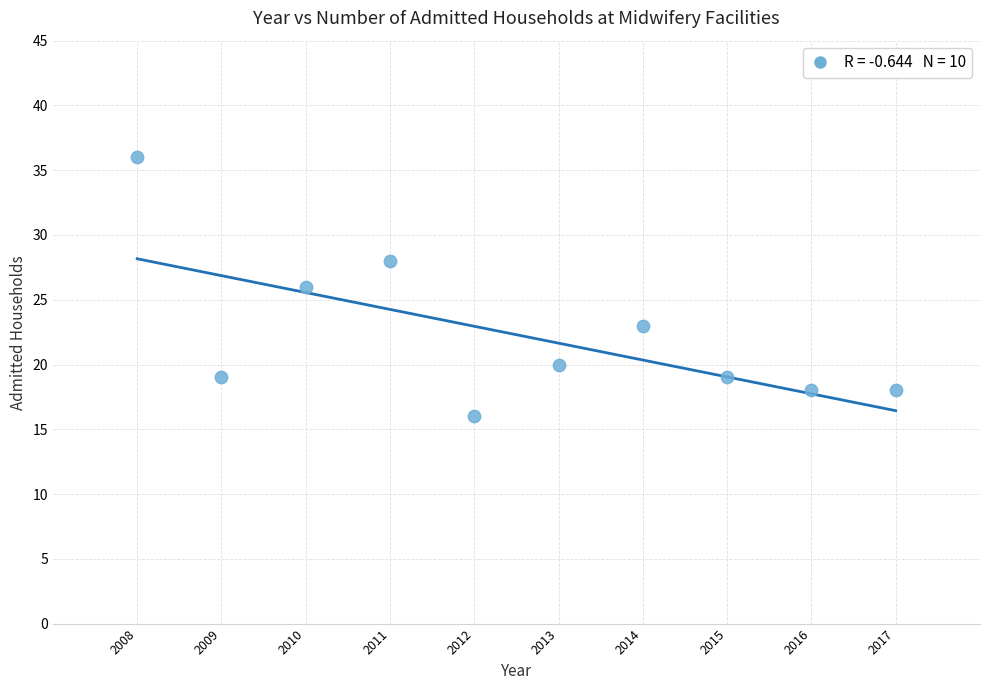

What is the average Y value?

22